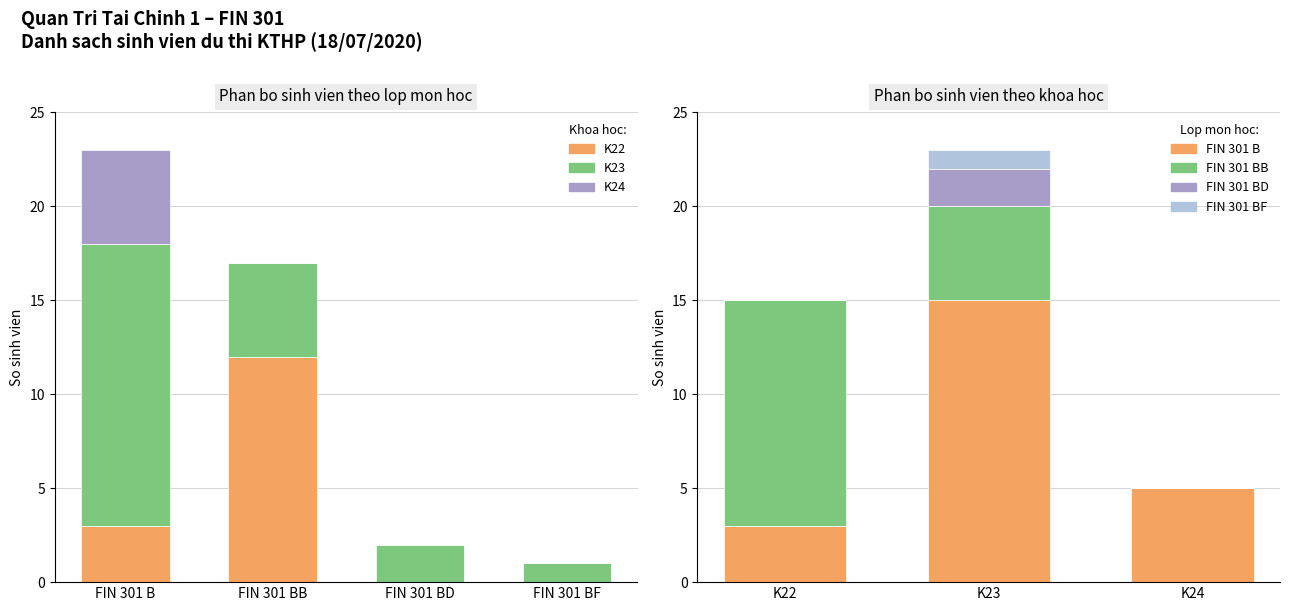

What is the sum of the K22 values at FIN 301 B and FIN 301 BB?

15